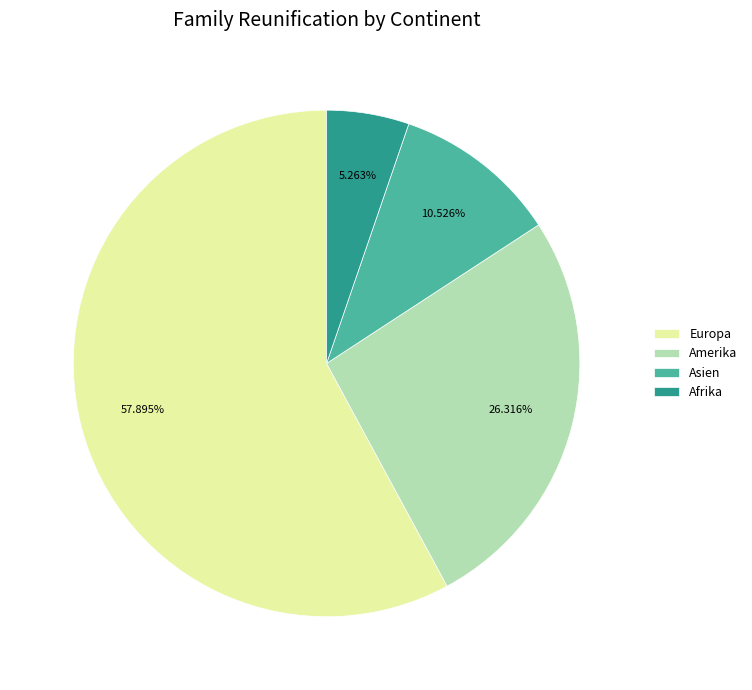

Does any single category account for the majority?

Yes